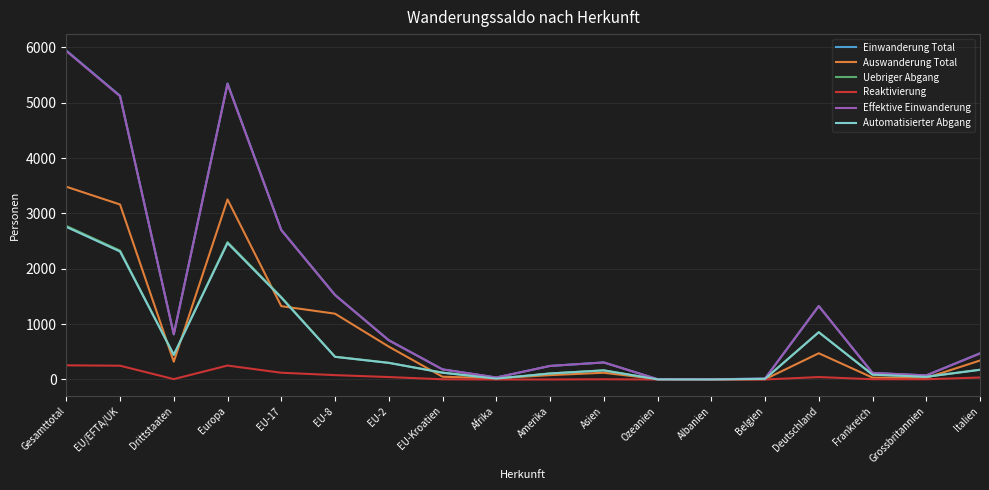

What is the difference between the highest and lowest values at Deutschland?

1283